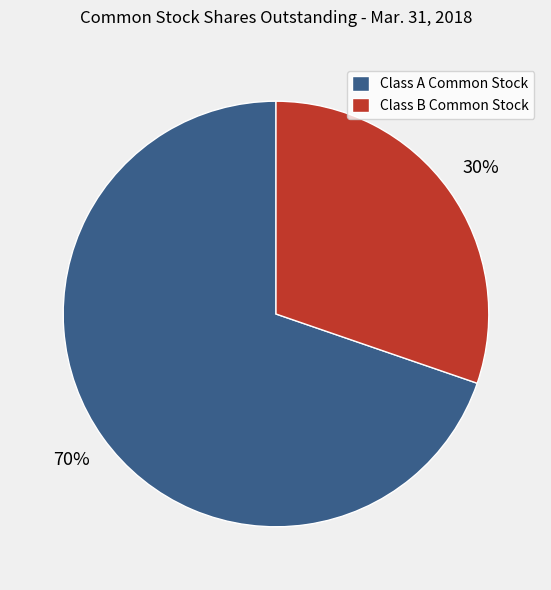

How many slices are in this pie chart?

2